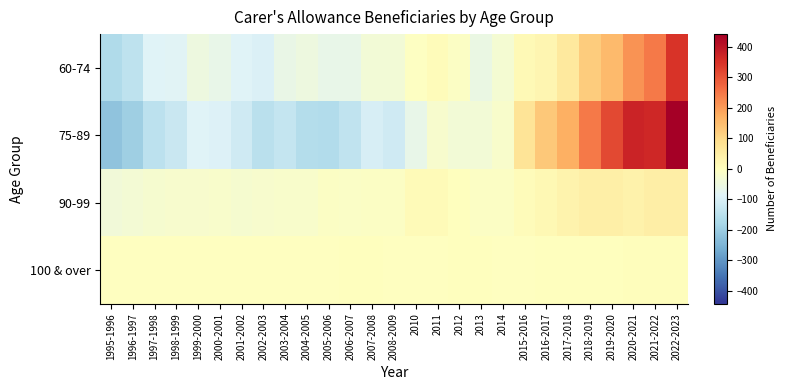

How many series are shown in this chart?

4